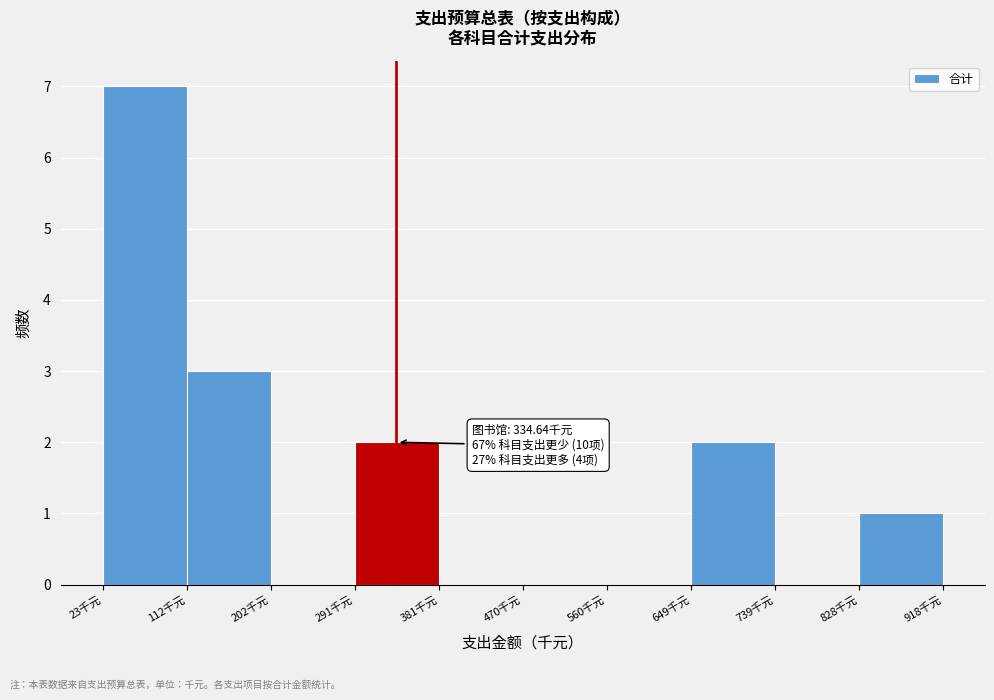

Over which range of the x-axis is the bar tallest?

20 to 110